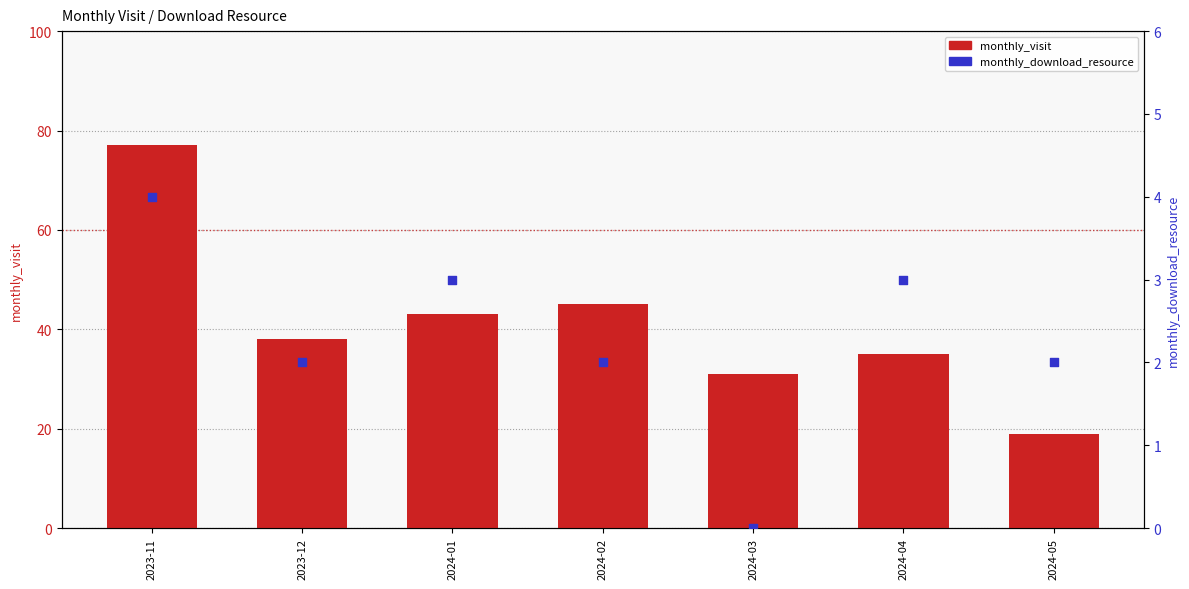

What is the total value across all series at 2023-12?

40